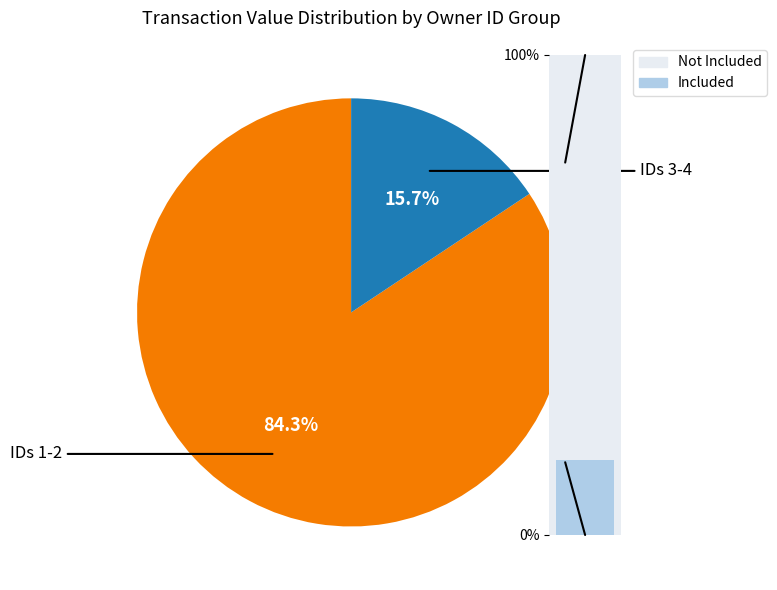

Which has a higher value, 4 or 2?

2